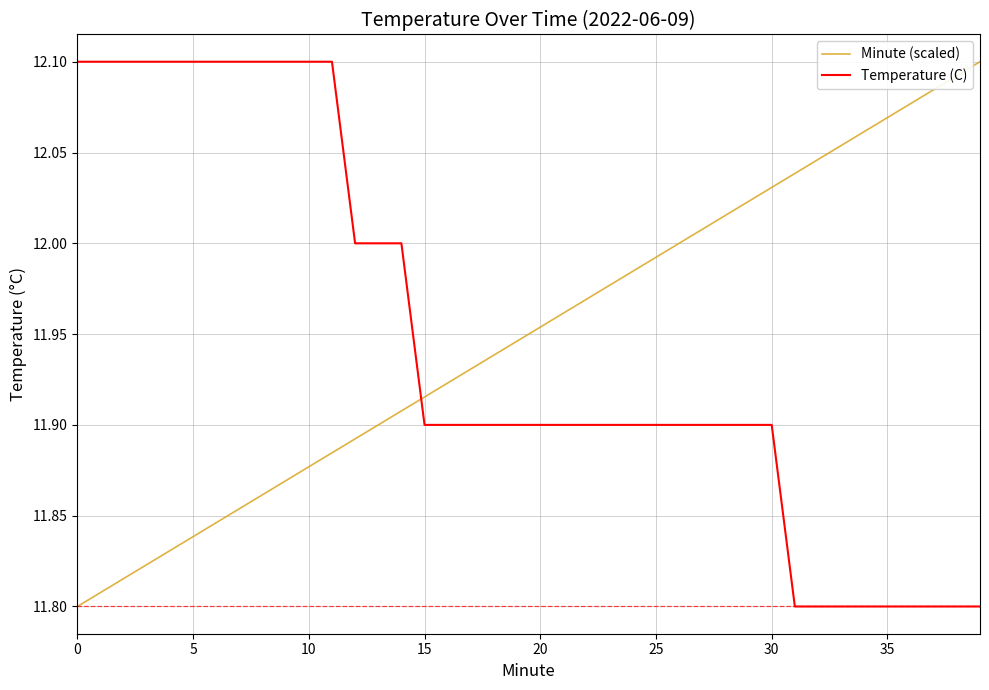

What is the difference between the maximum and minimum values in the Temperature (C) series?

0.3